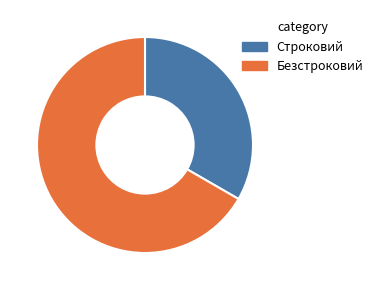

Does Безстроковий account for over 50% of the chart?

Yes